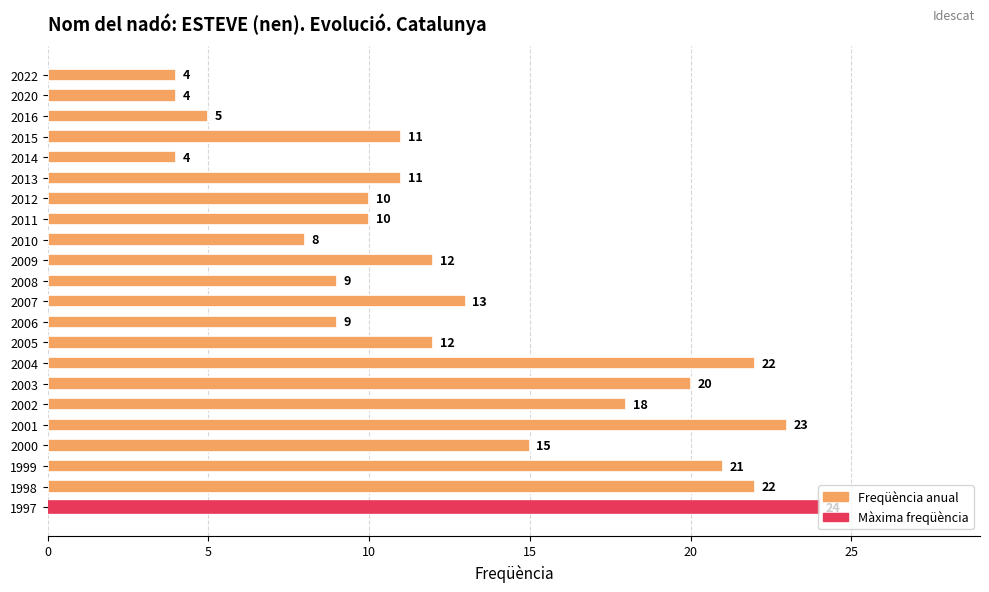

How many values are below 12?

11